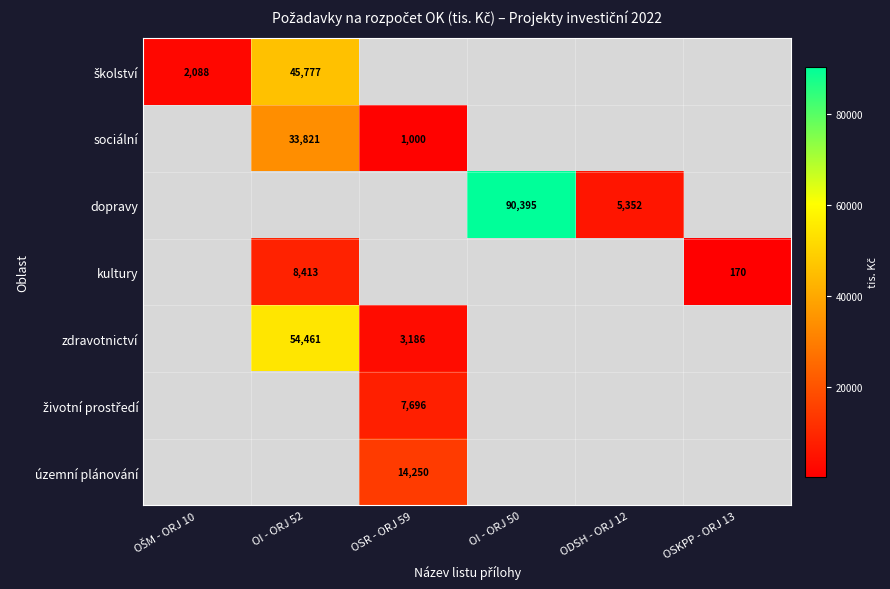

Is it true that zdravotnictví equals 17182 at OI - ORJ 52?

False